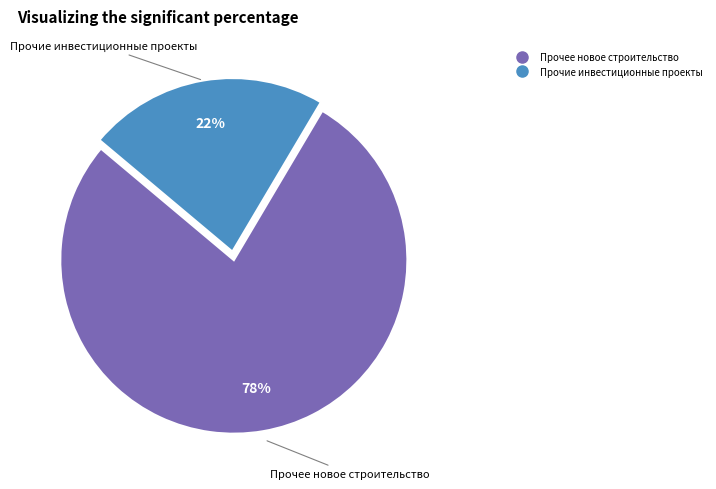

To the nearest percent, what is the average slice percentage?

50%